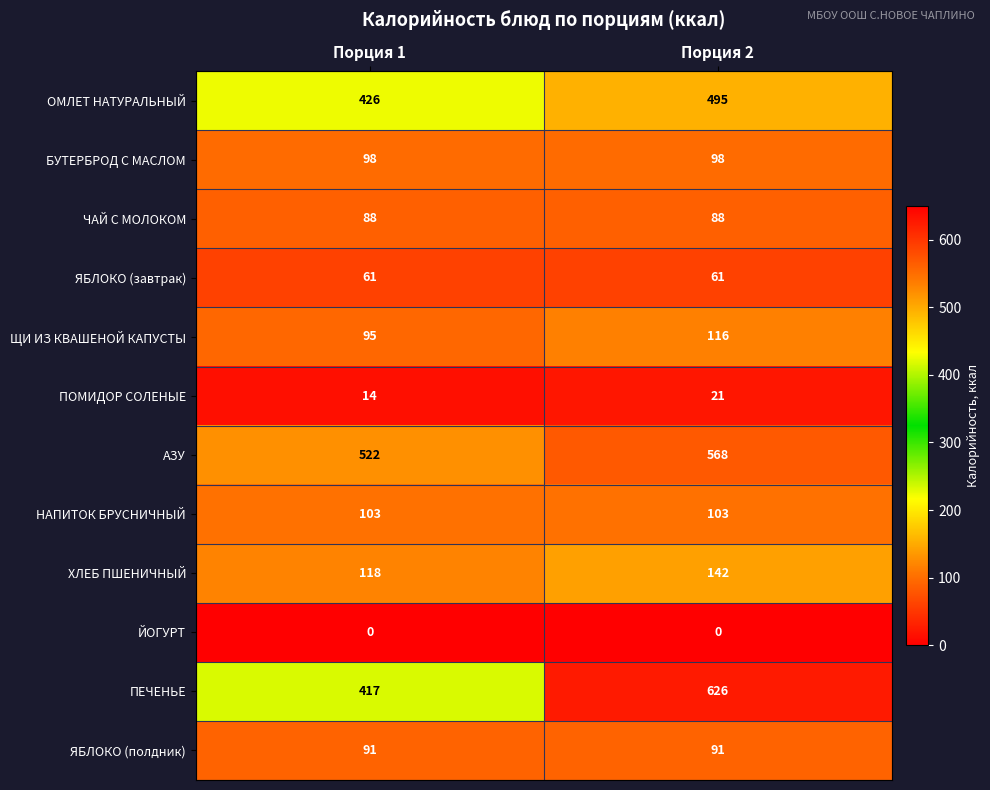

What is the sum of the ХЛЕБ ПШЕНИЧНЫЙ values at Порция 2 and Порция 1?

260